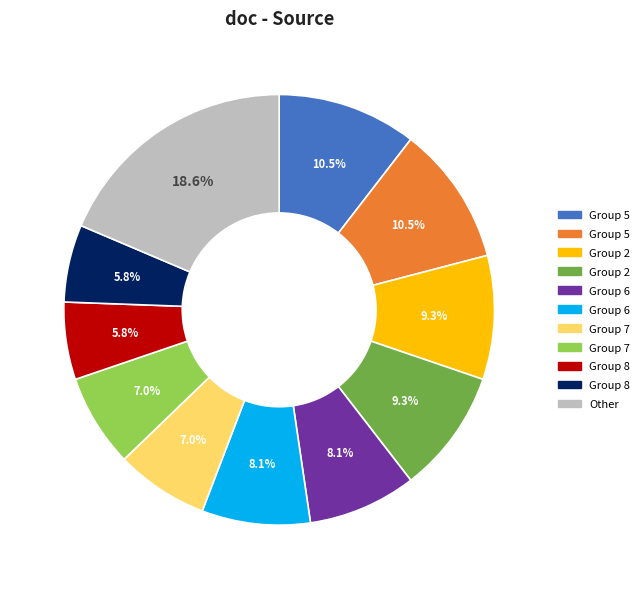

Is there a majority slice in this chart?

No